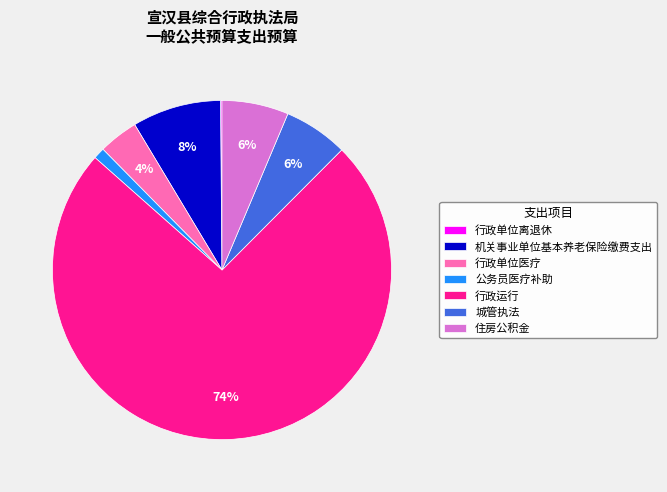

To the nearest percent, what is the difference between the 机关事业单位基本养老保险缴费支出 and 住房公积金 slice percentages?

2%